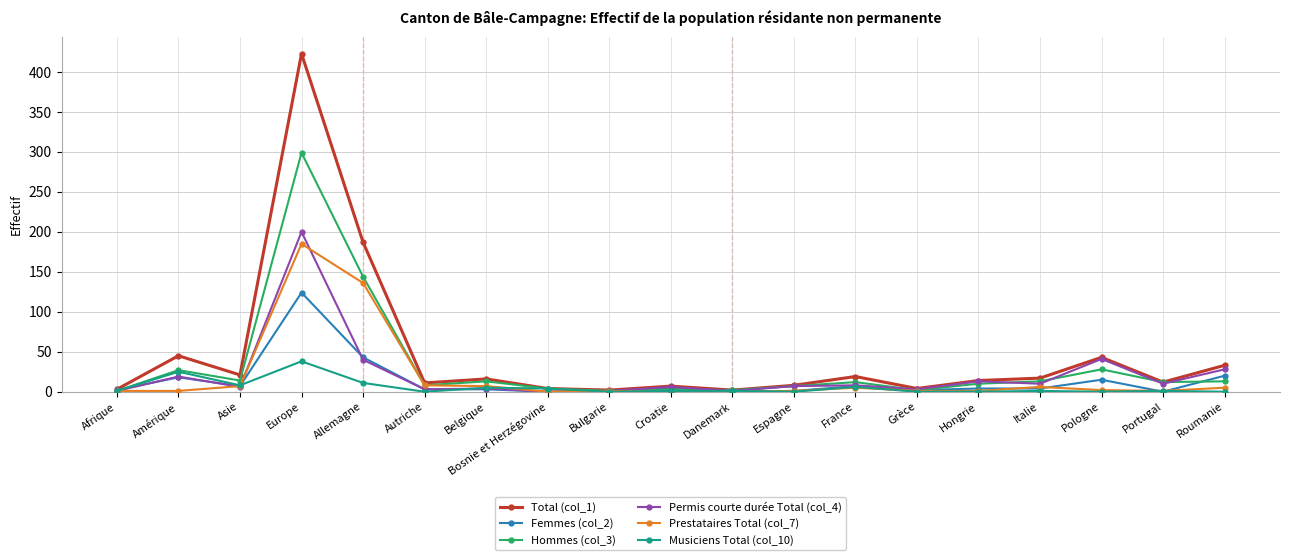

Where is Total (col_1) nearest to the value 212?

Allemagne